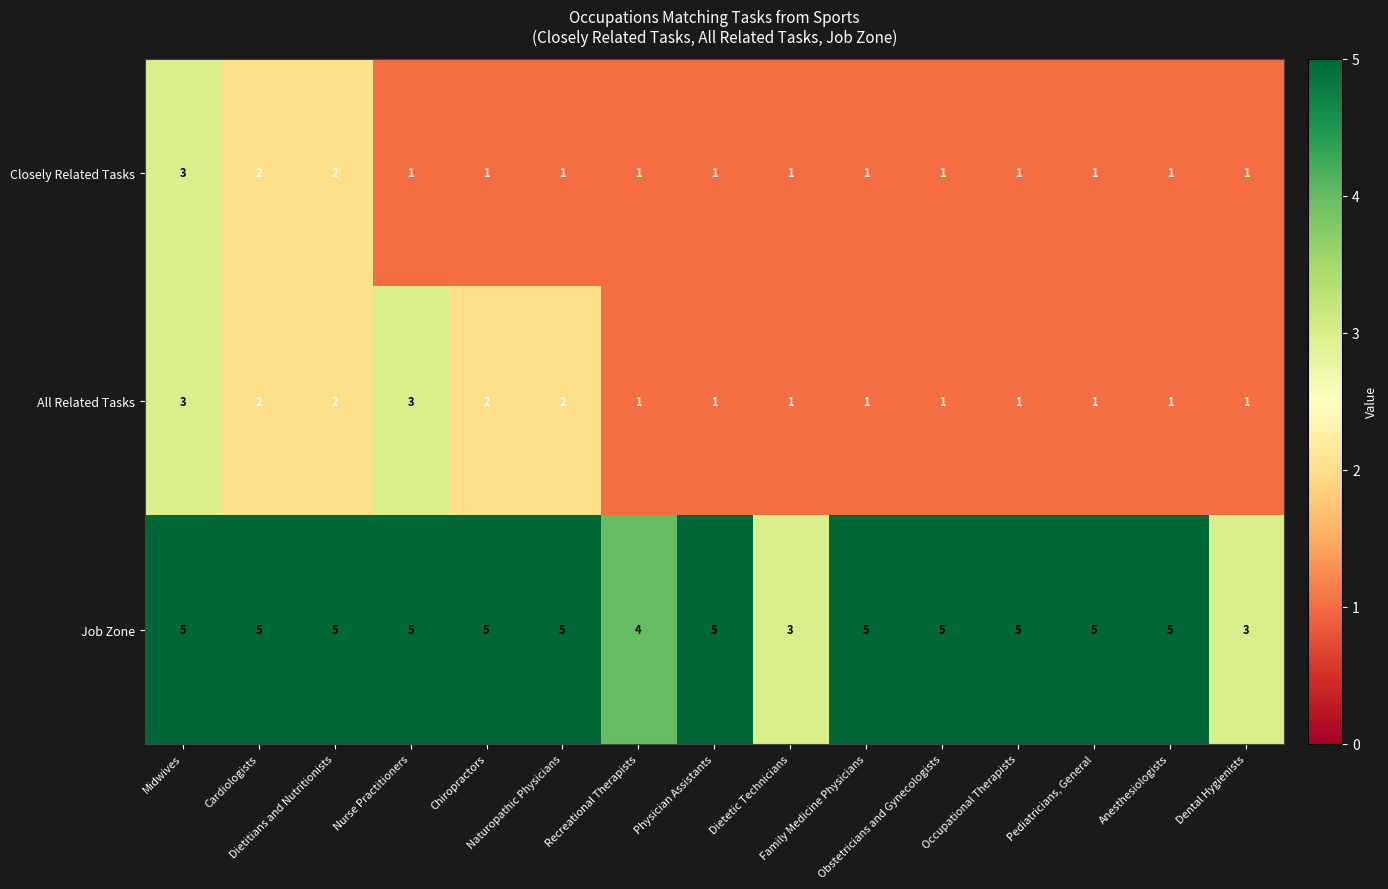

At how many categories does at least one series exceed 2?

15